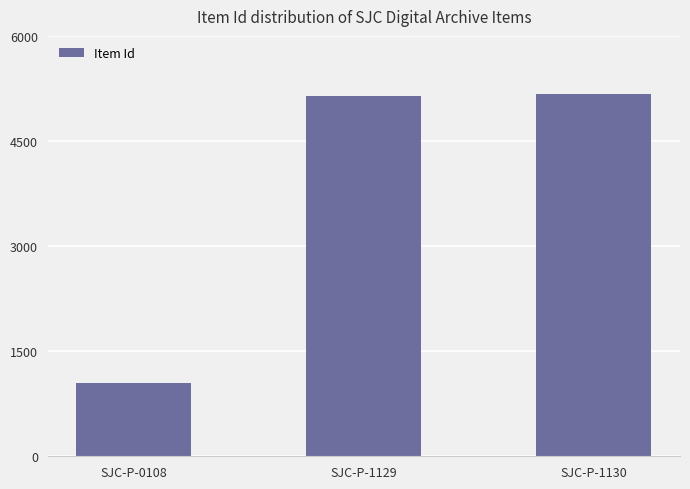

What is the greatest value displayed?

5169